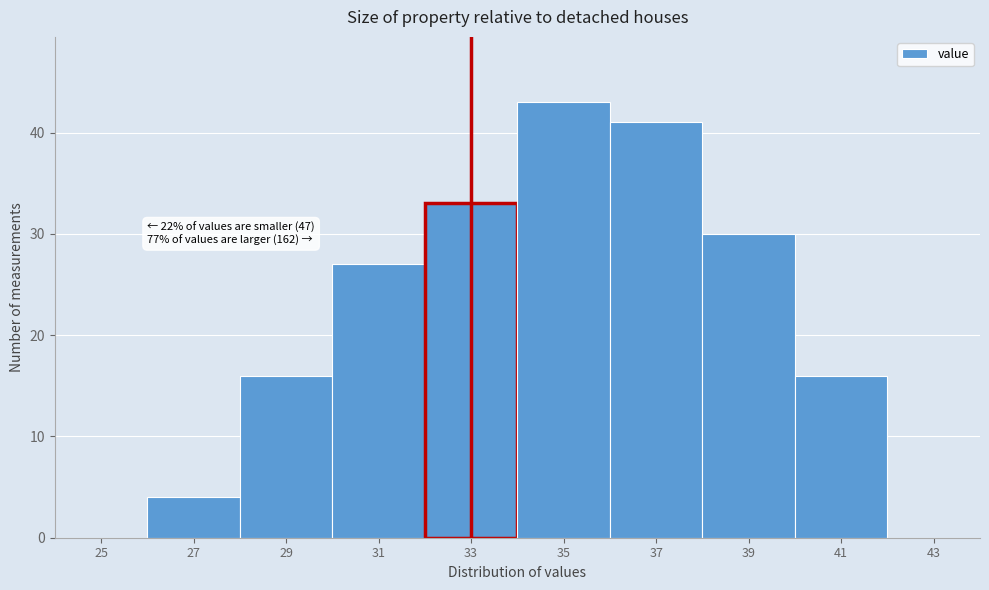

Reading left to right, extract all data points from this chart.

25=0	27=4	29=16	31=27	33=33	35=43	37=41	39=30	41=16	43=0